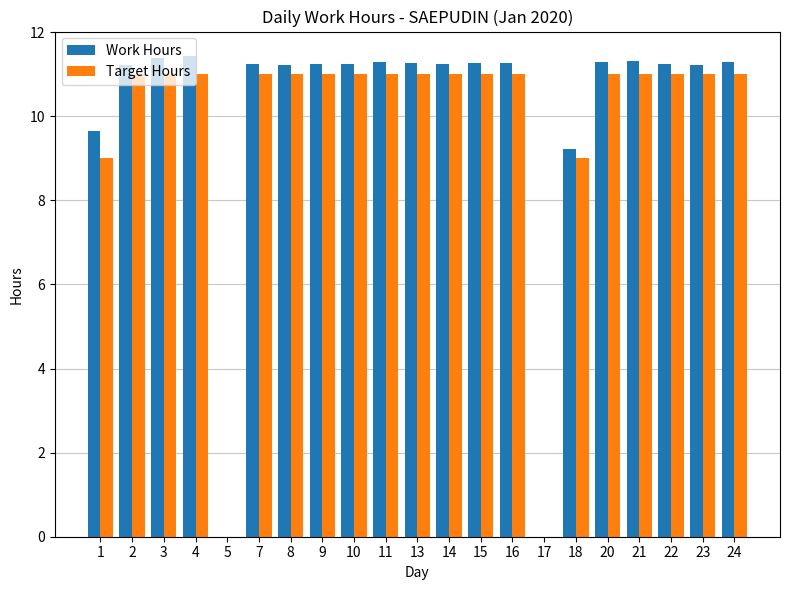

How many series are shown in this chart?

2